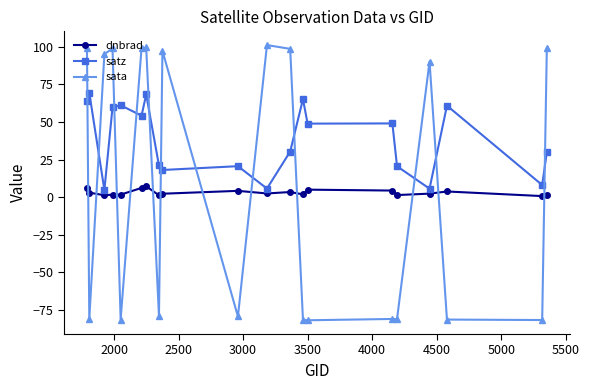

What is the maximum value shown in the chart?

101.0